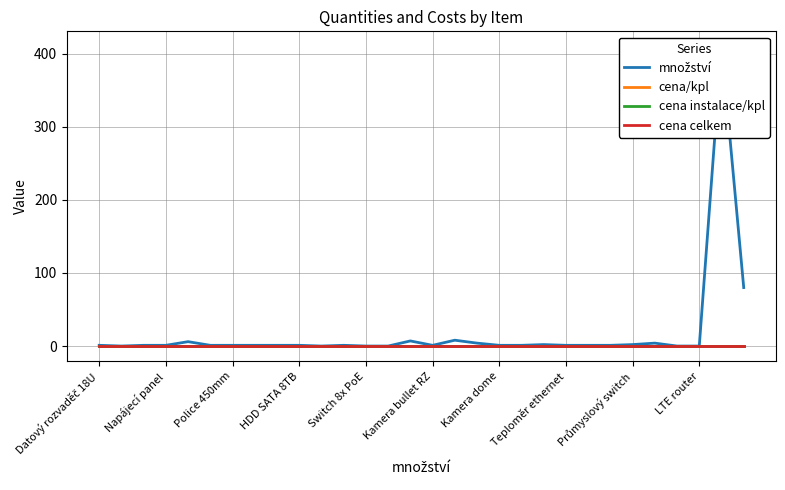

Is it true that množství equals 268 at 28?

False